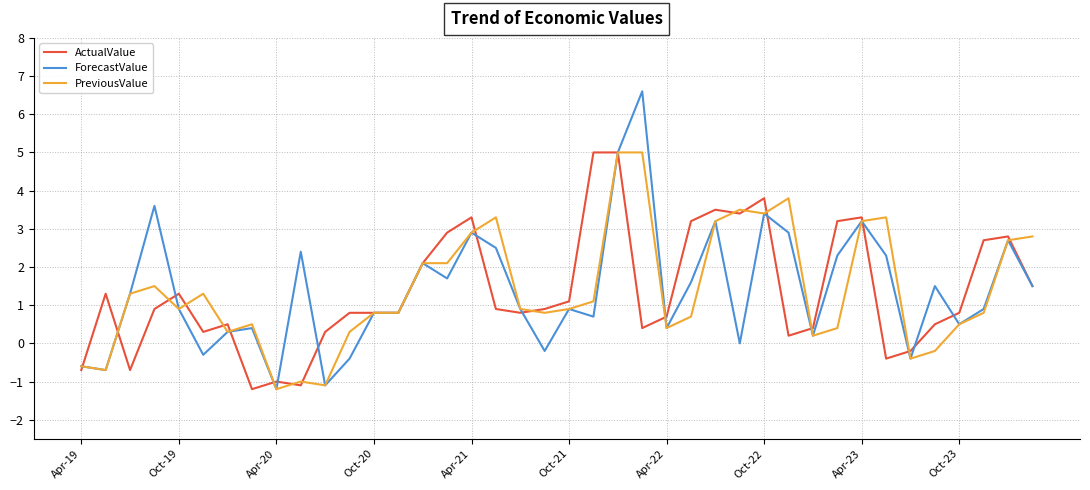

What is the lowest value of the ForecastValue series?

-1.2